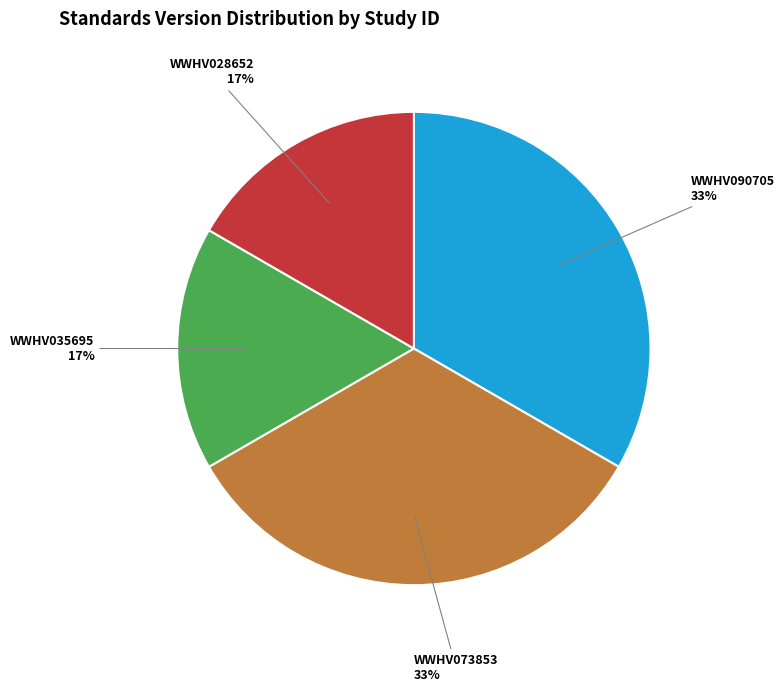

To the nearest percent, what is the average slice percentage?

25%